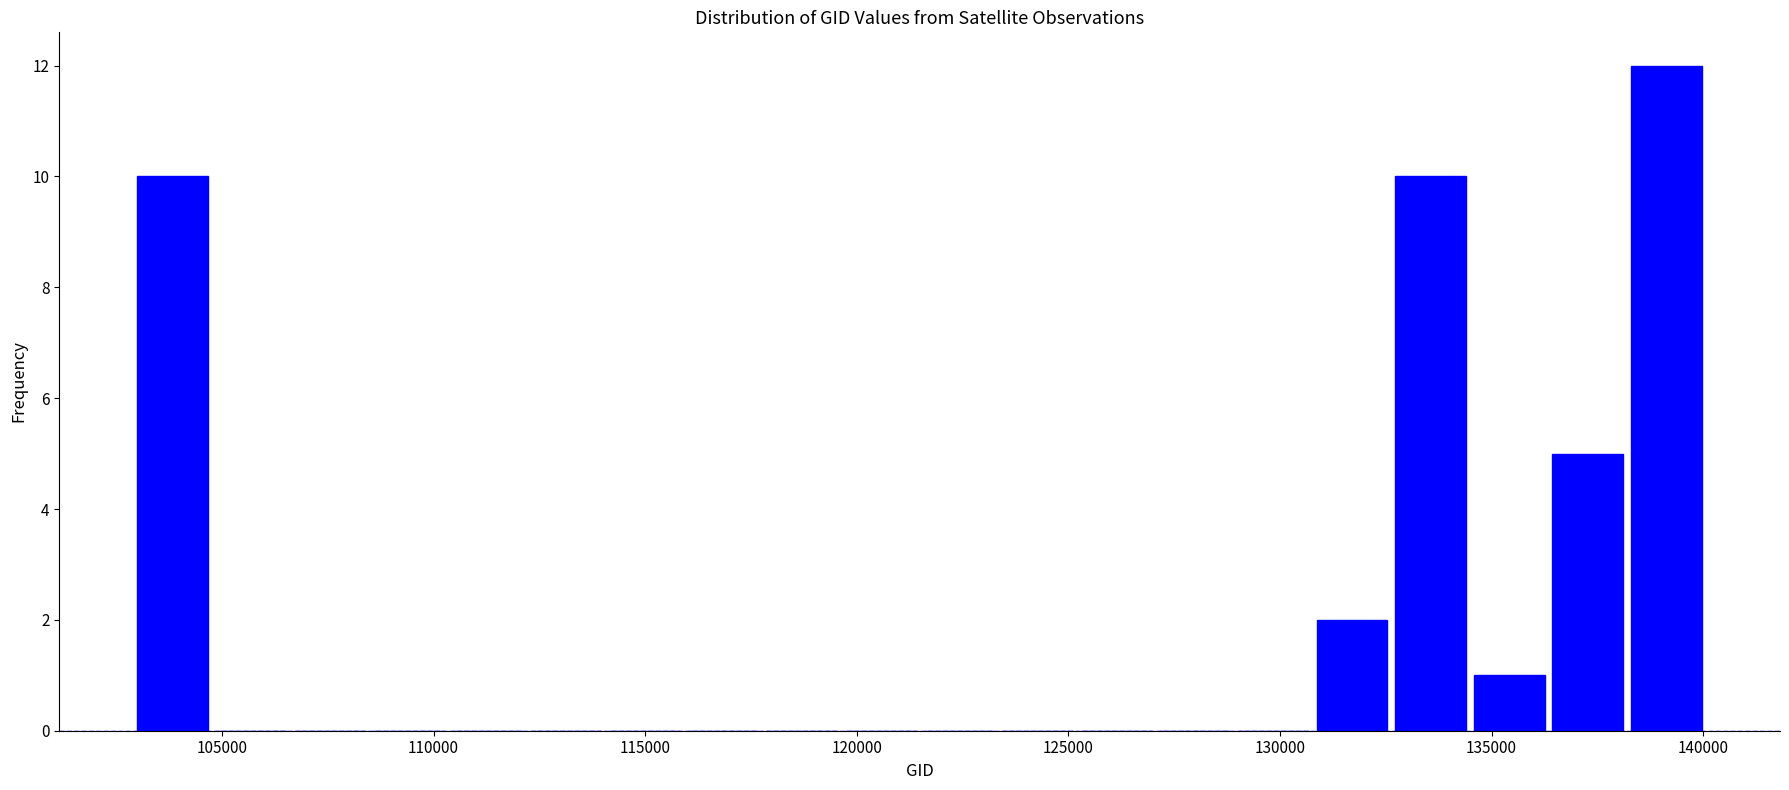

Read against the x-axis, roughly where is the centre of the tallest bar?

139000